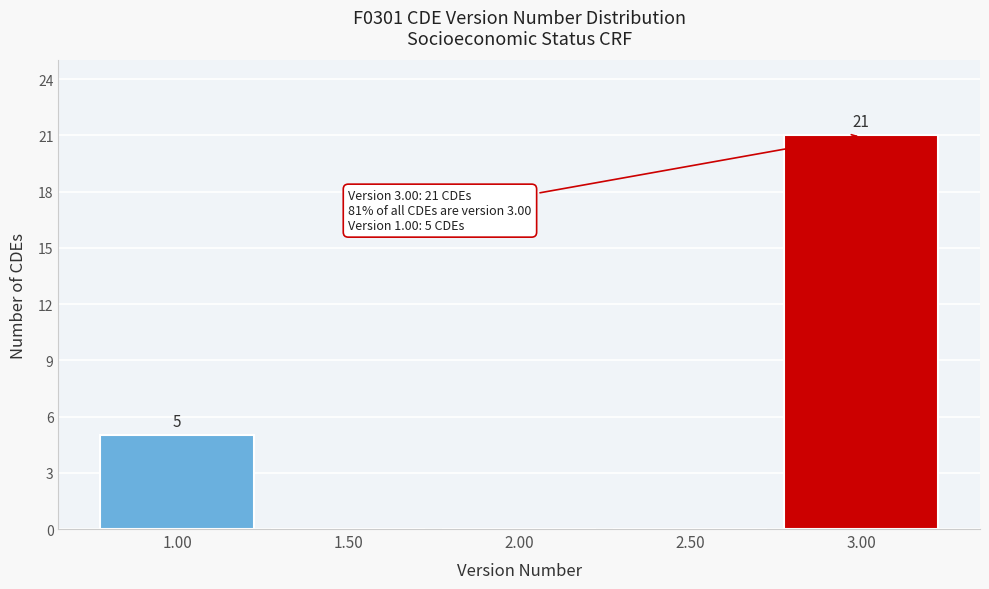

Over which range of the x-axis is the bar tallest?

2.75 to 3.25